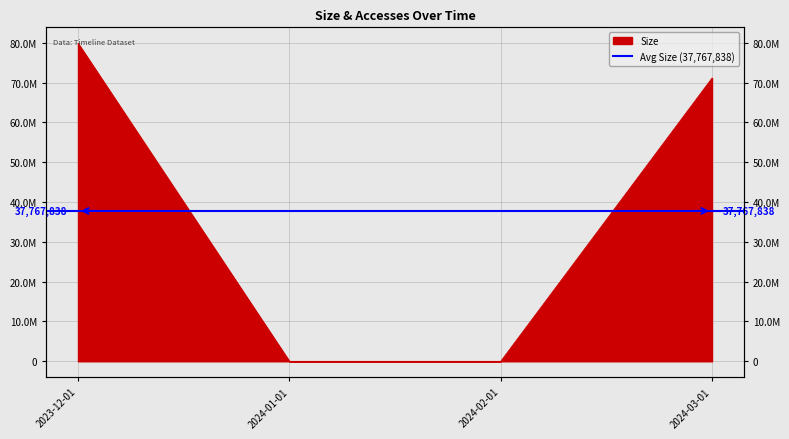

What is the maximum value shown in the chart?

79903592